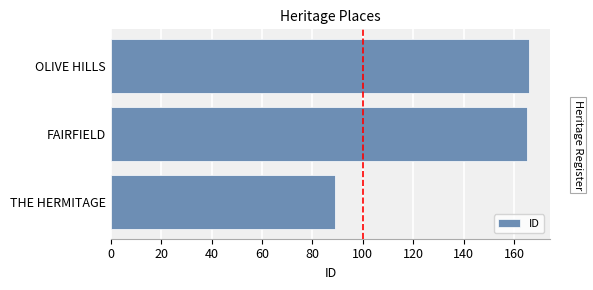

Reading bottom to top, transcribe all the data shown in this chart.

THE HERMITAGE=89	FAIRFIELD=165	OLIVE HILLS=166